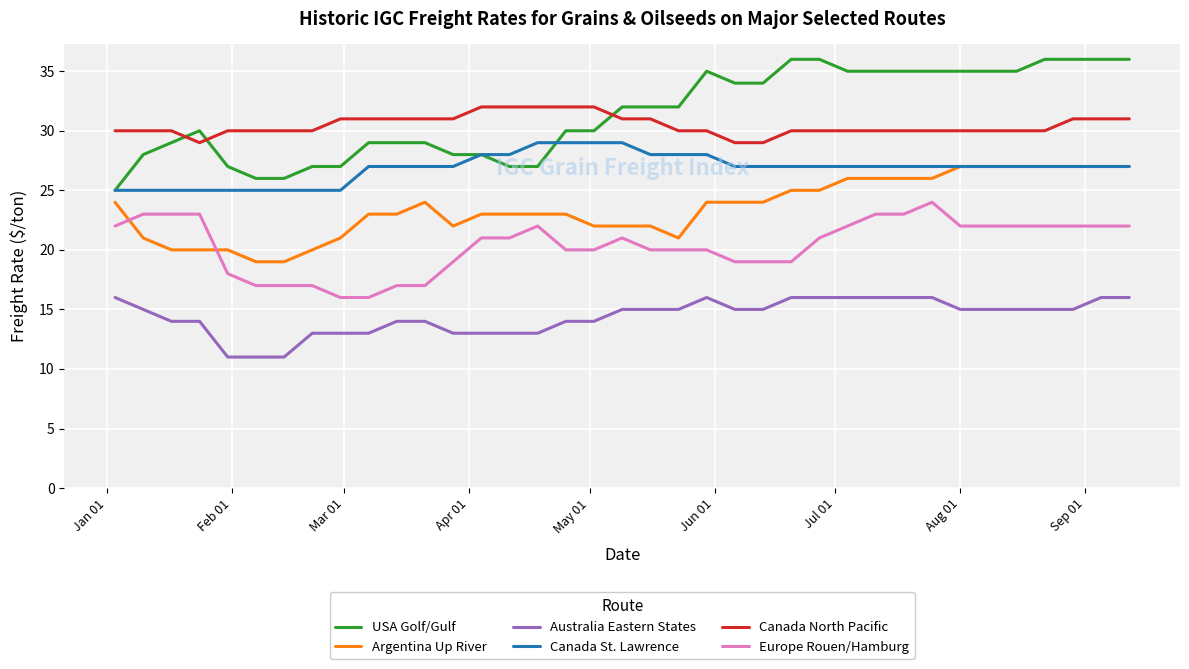

What is the difference between the maximum and minimum values in the Europe Rouen/Hamburg series?

8